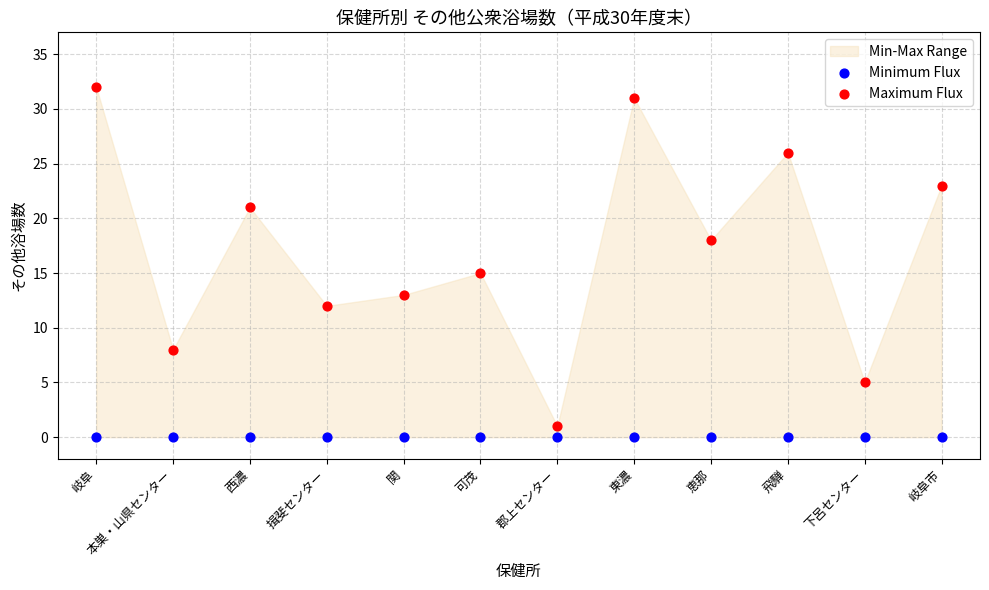

Which series contains the highest Y value?

Maximum Flux